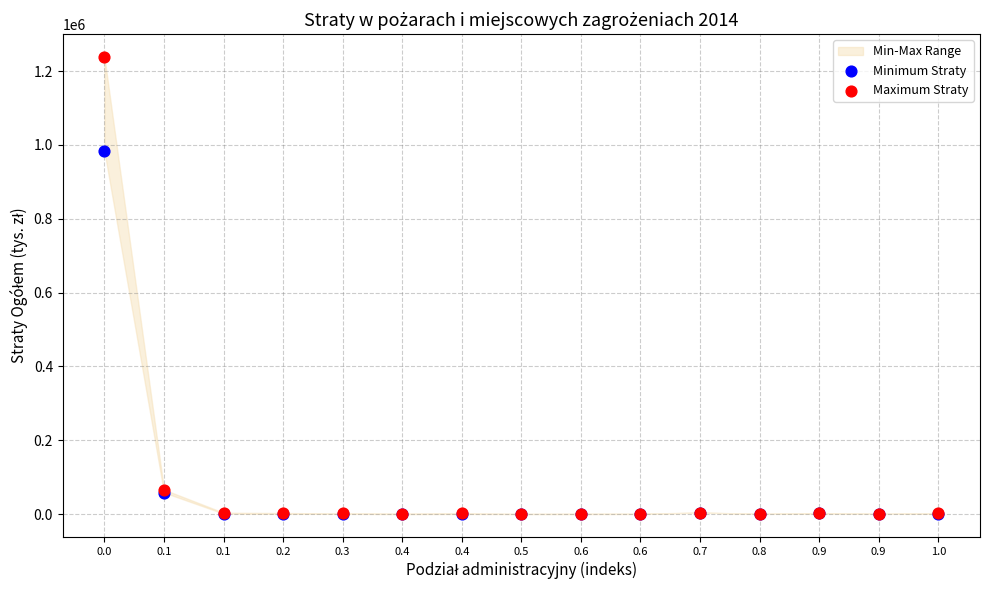

Which series contains the highest Y value?

Maximum Straty